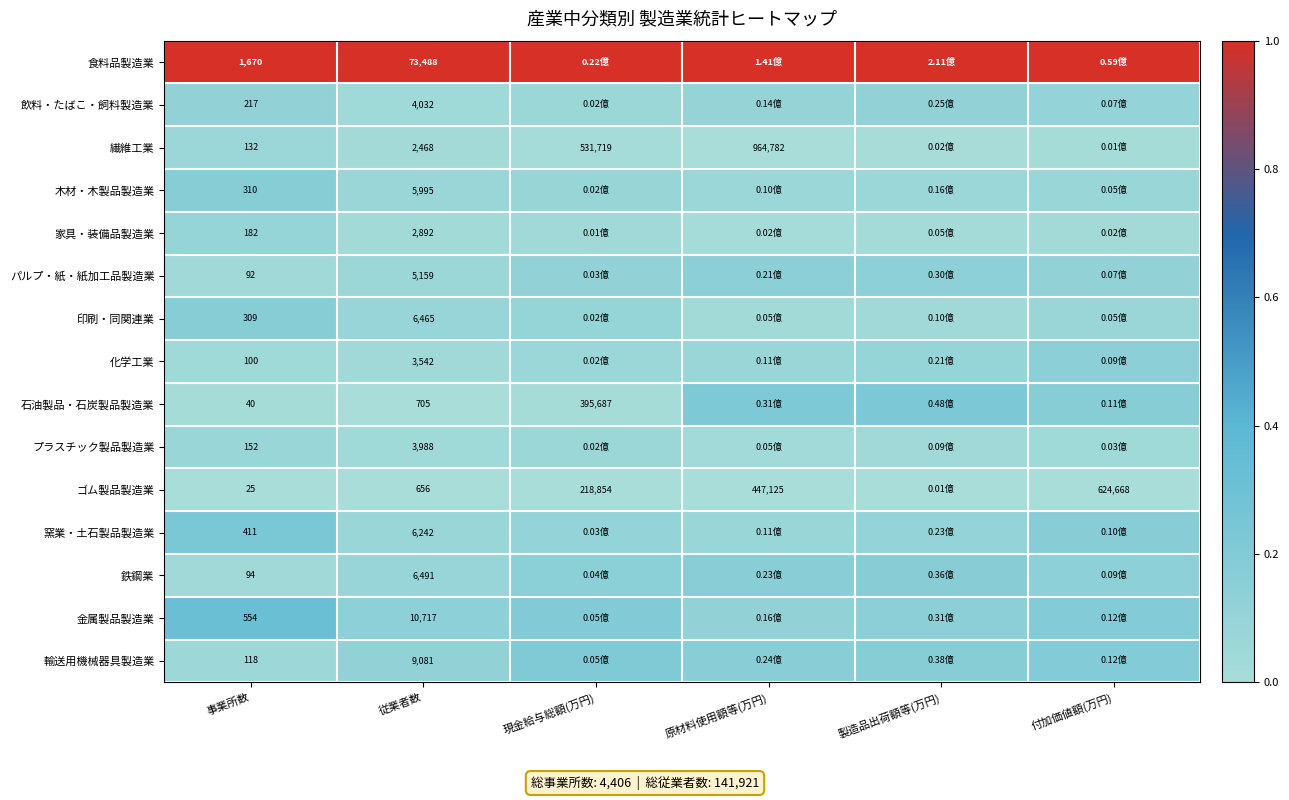

Between 事業所数 and 従業者数, which series saw the biggest shift?

食料品製造業